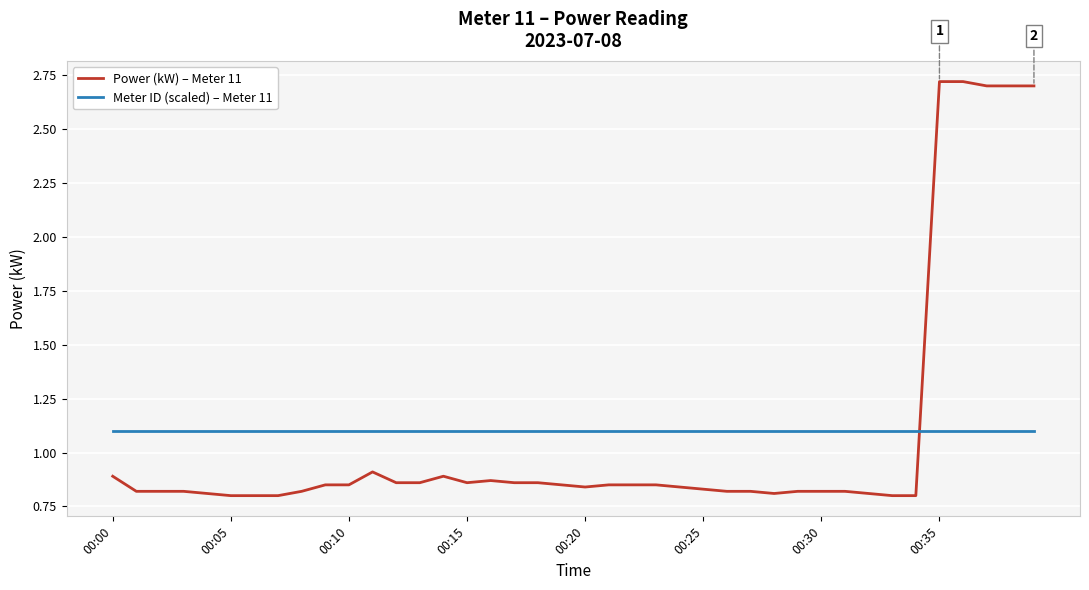

List the series in order of their peak value, lowest first.

Meter ID (scaled) – Meter 11, Power (kW) – Meter 11